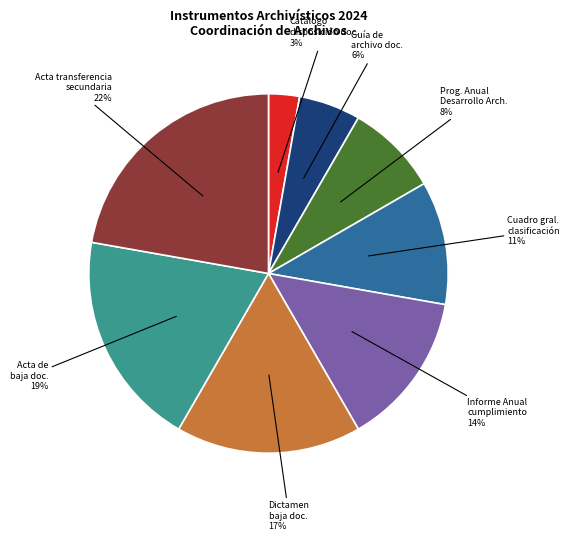

Combined, do Prog. Anual Desarrollo Arch. and Acta de baja doc. account for over 50%?

No